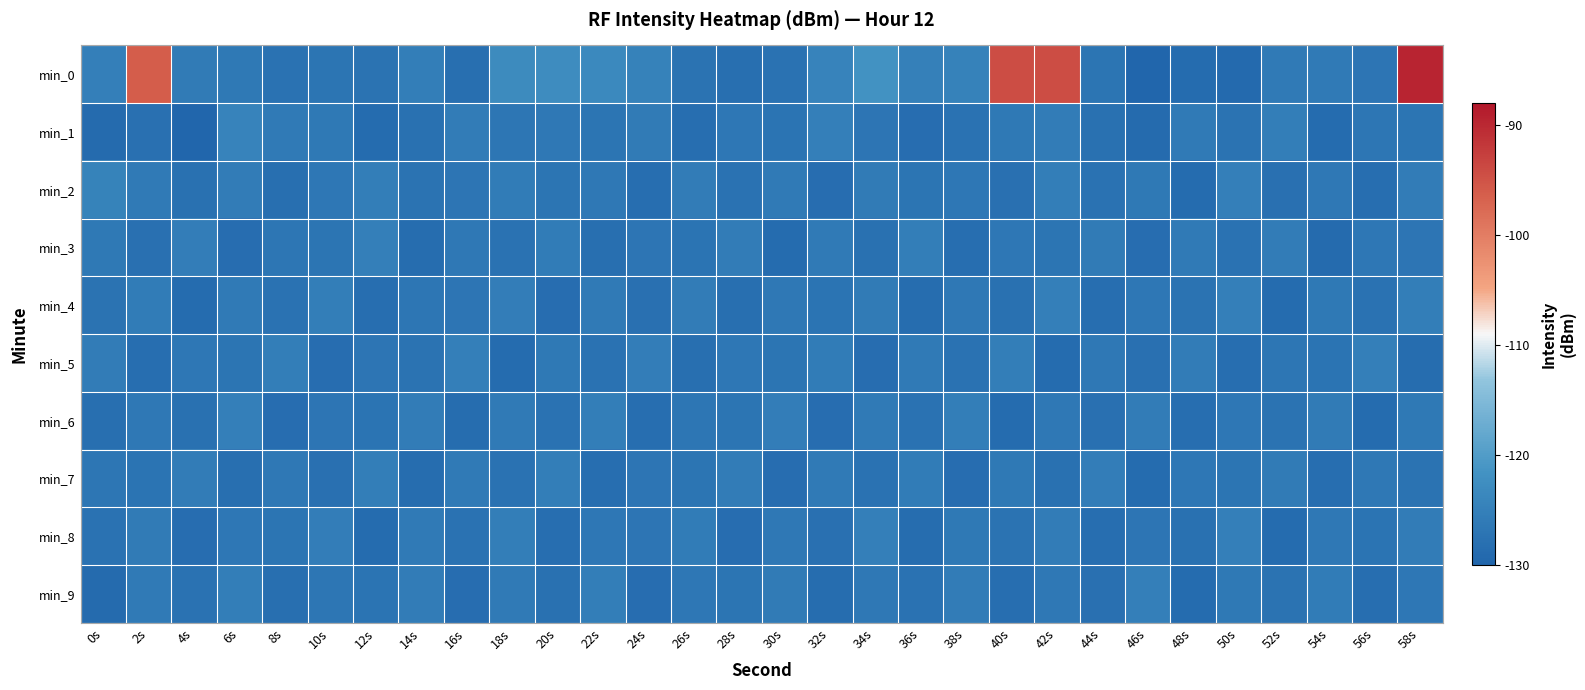

Which has a higher value, 58s or 10s?

58s